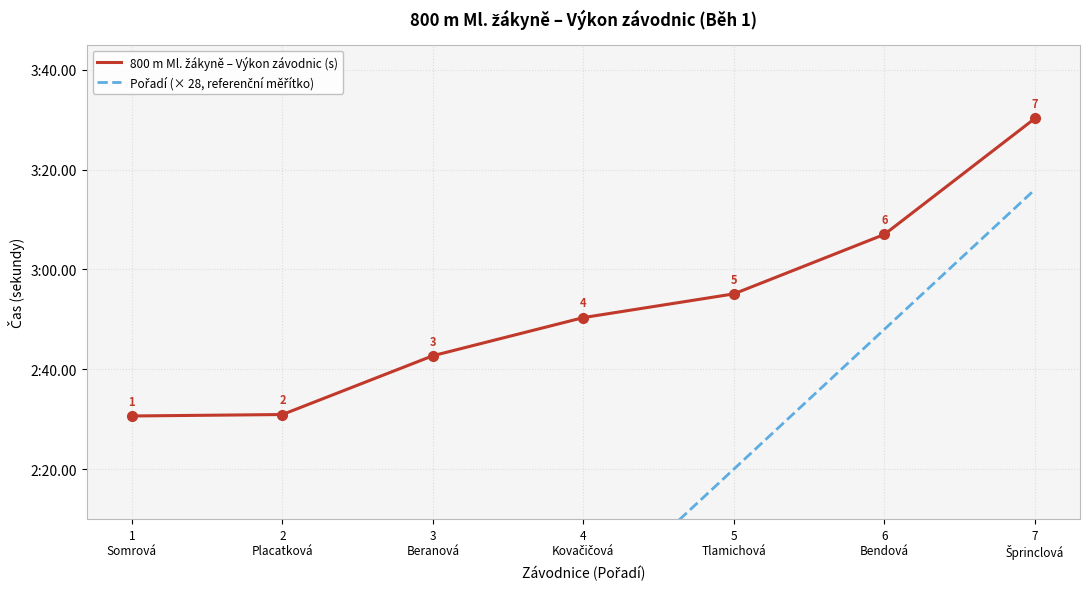

True or false: Pořadí (× 28, referenční měřítko) and 800 m Ml. žákyně – Výkon závodnic (s) cross at least once.

False